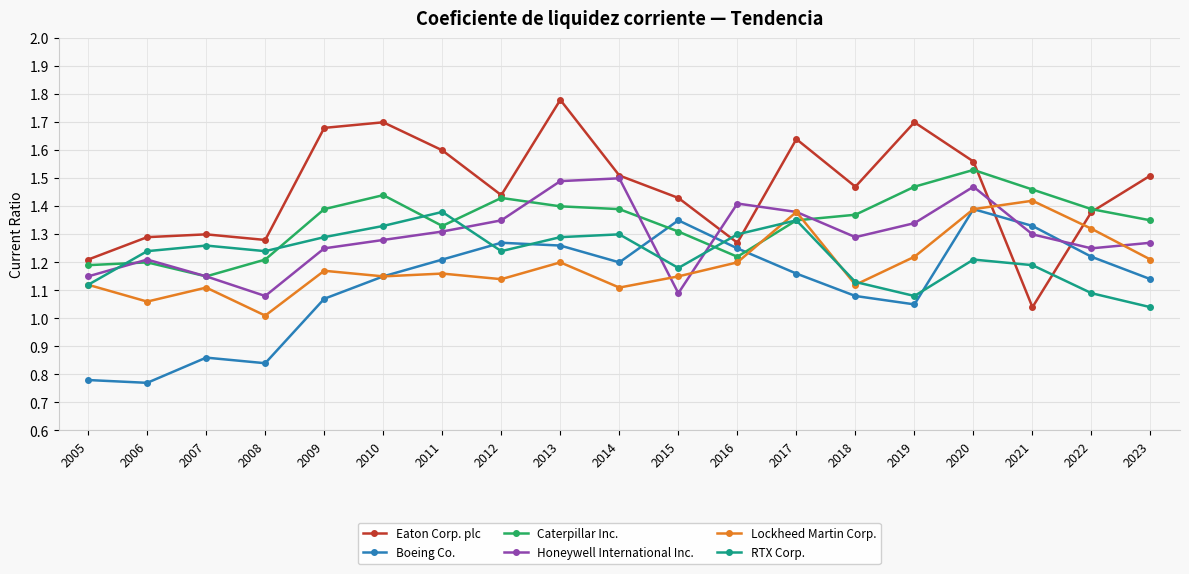

Which category has the highest value in the RTX Corp. series?

2011